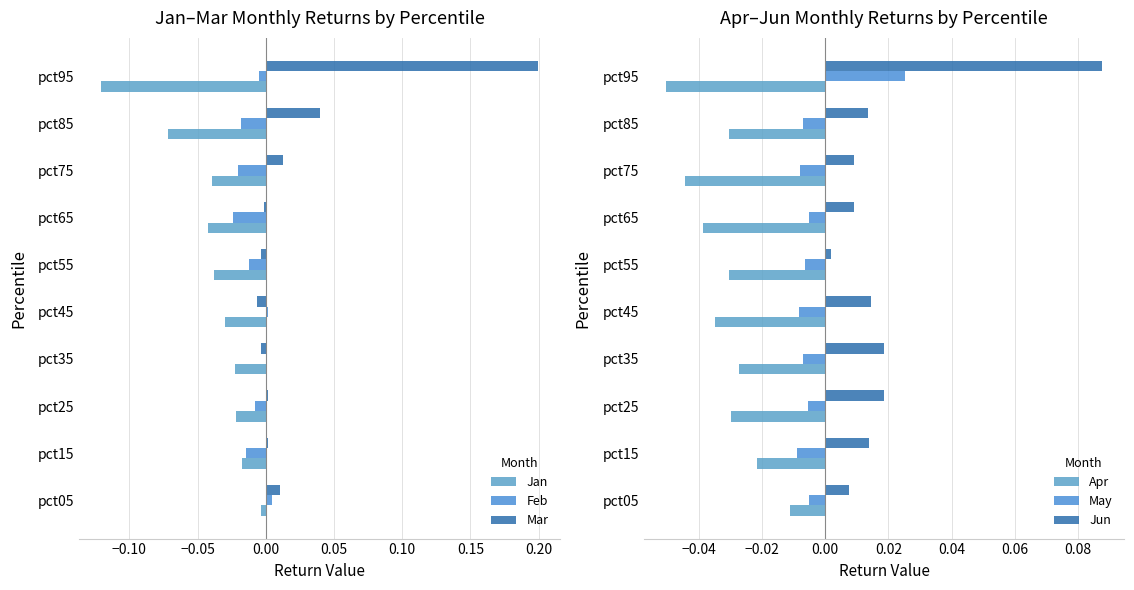

How many bars are there in total?

60